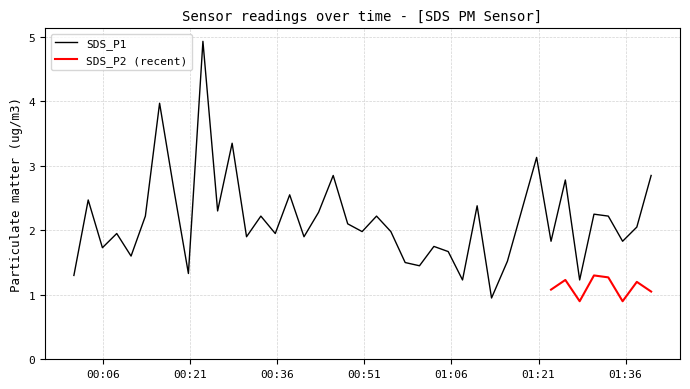

How many values are below 2?

20